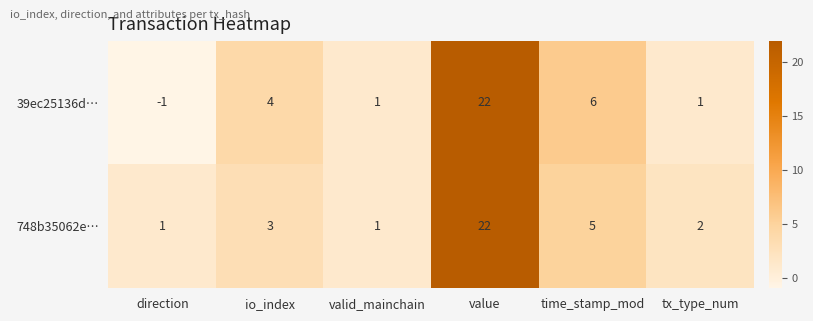

At which label is 39ec25136d… closest to 10?

time_stamp_mod